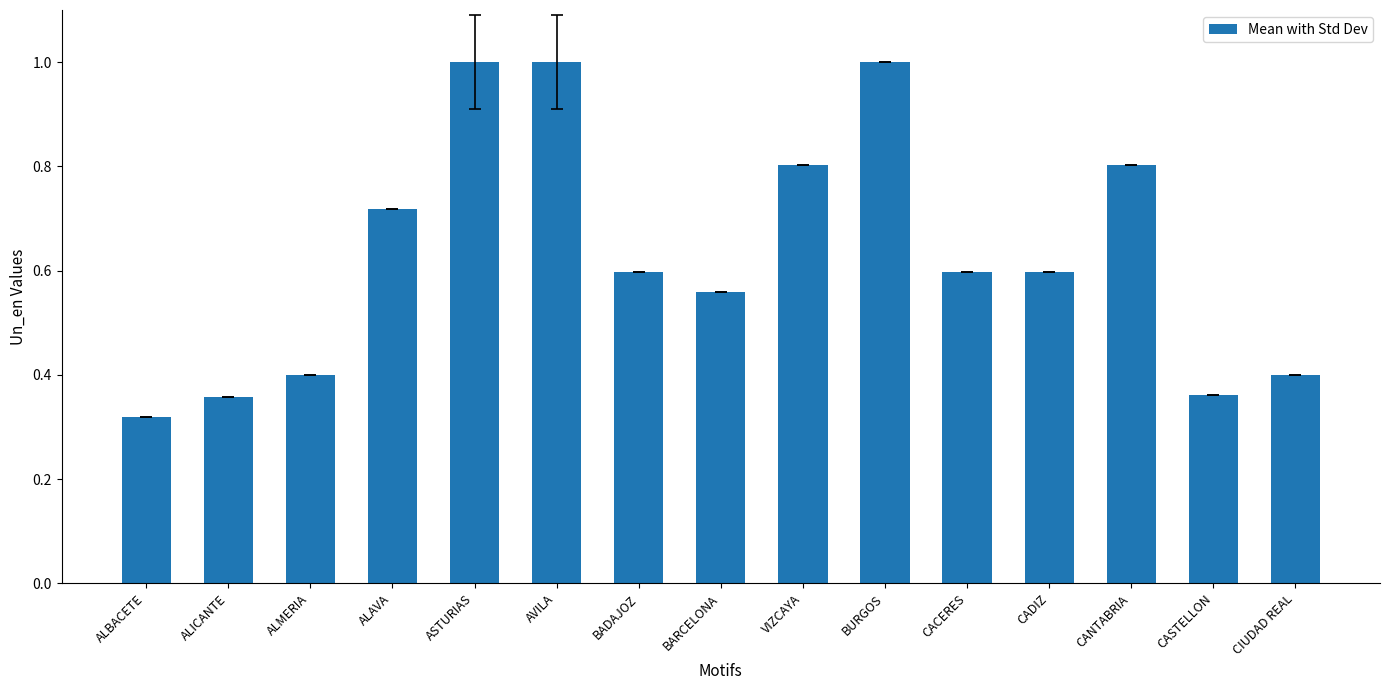

What is the change in value from ALAVA to VIZCAYA?

+0.1